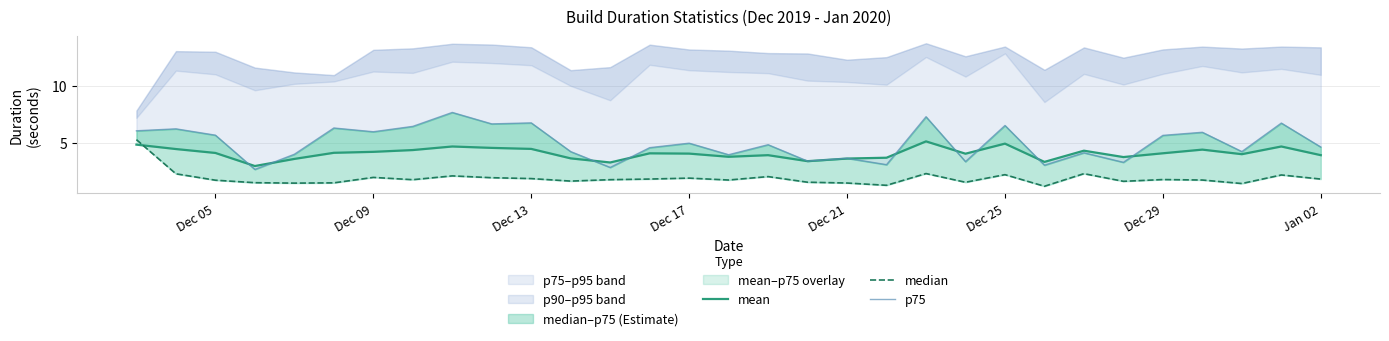

What is the maximum value for mean?

5.1